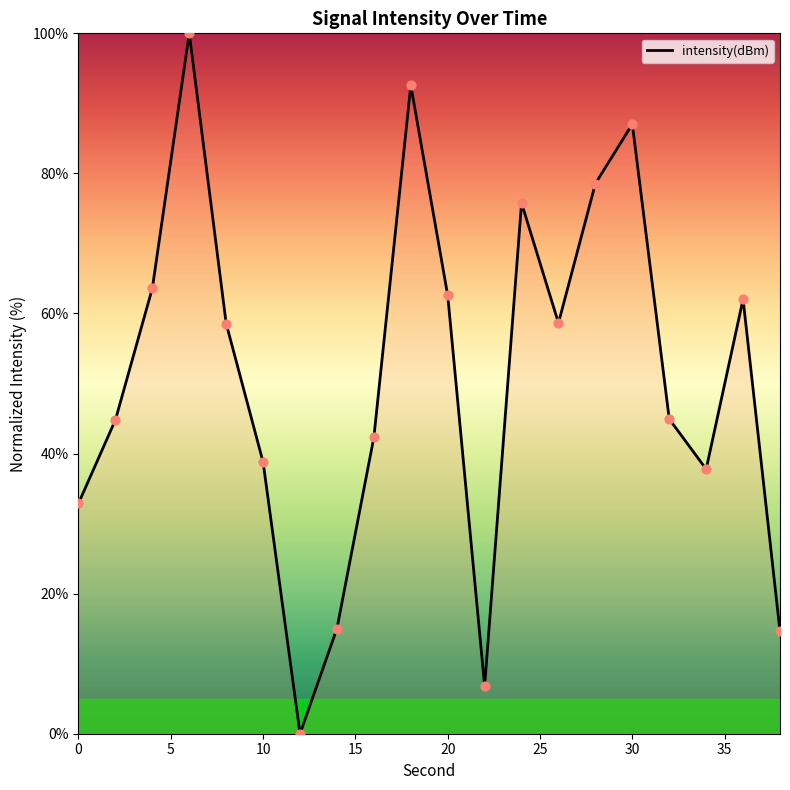

What is the difference between the maximum and minimum values?

100.0